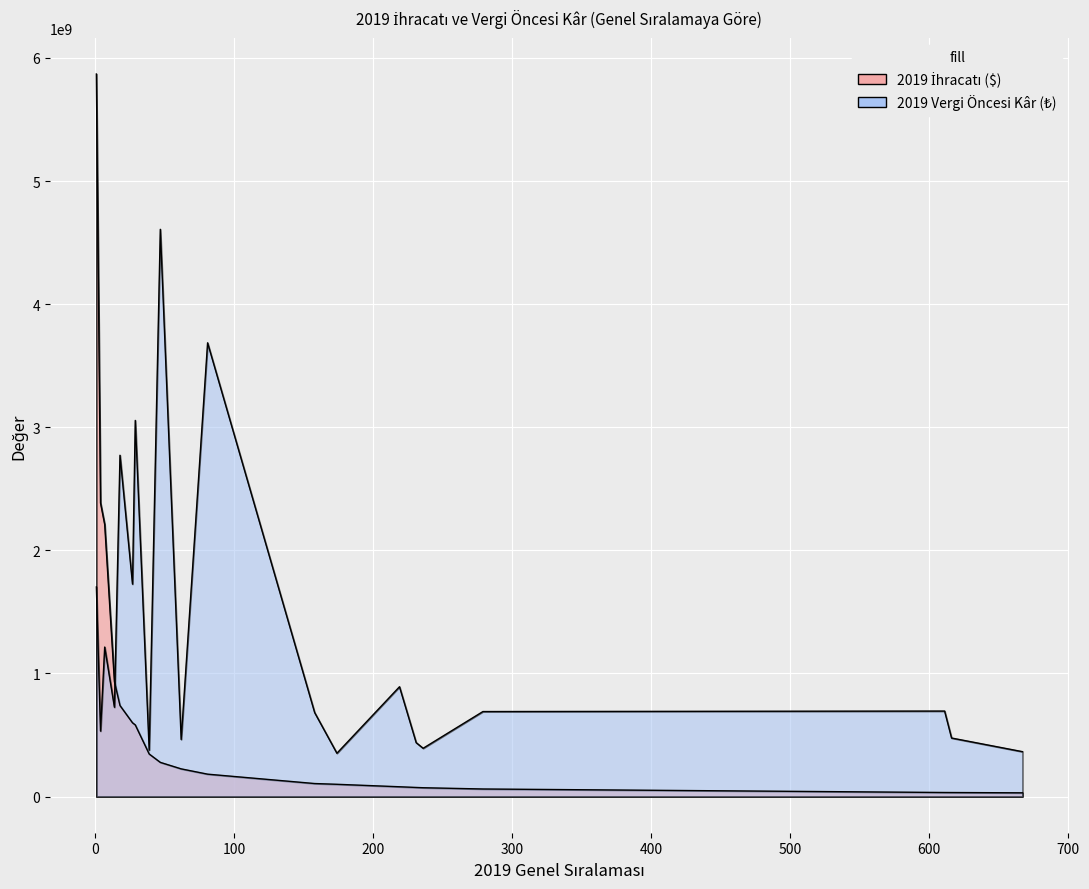

The 2019 İhracatı ($) series shows 112066918.7 at 219. True or false?

False